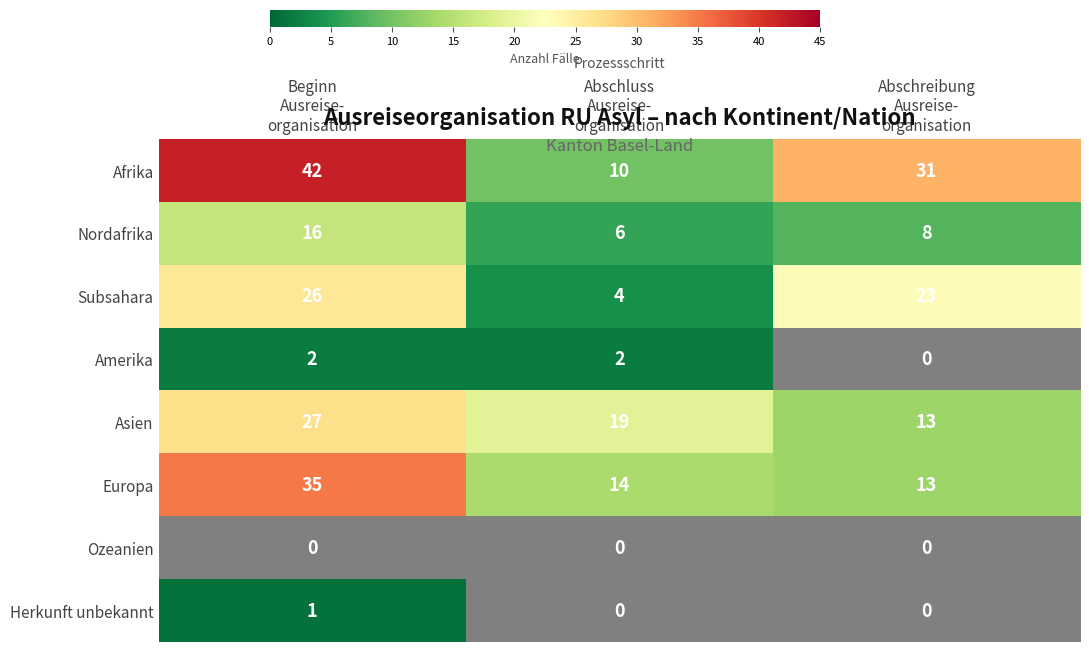

Is it true that Nordafrika equals 6 at Abschluss Ausreise- organisation?

True